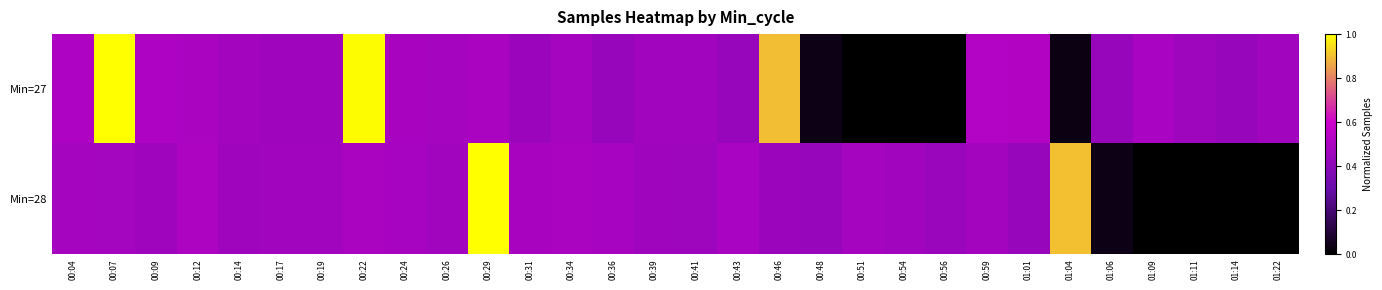

What is the total value across all series at 01:01?

1.0